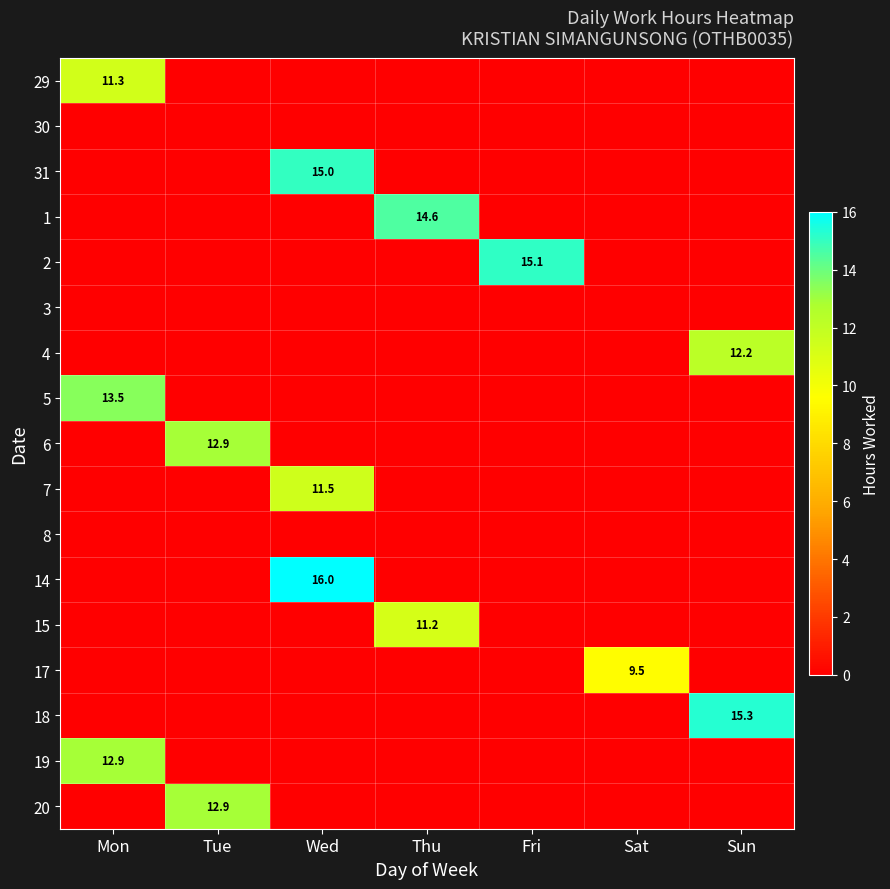

True or false: 15 has a value of 11.2 at Thu.

True